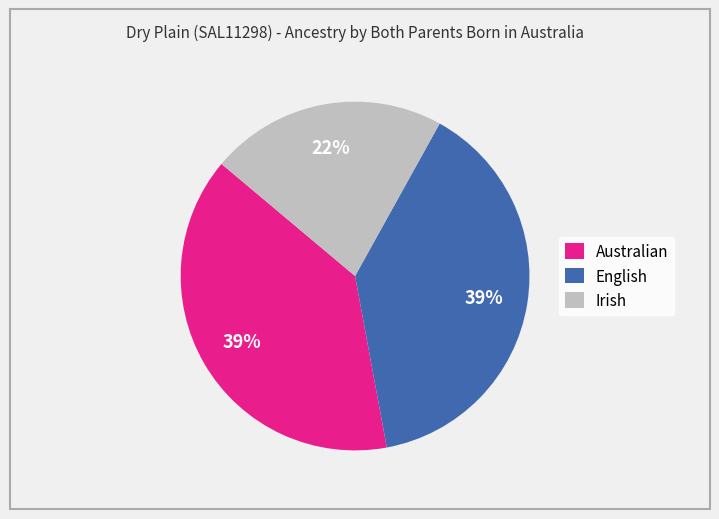

To the nearest percent, what is the difference between the largest and smallest slice percentages?

17%